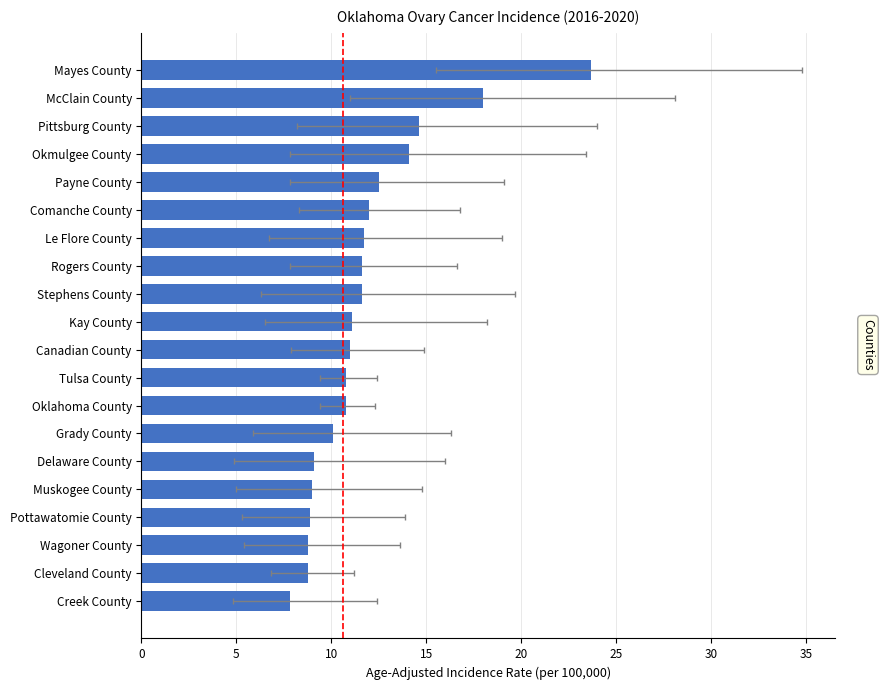

The chart shows a value of 8.8 at Cleveland County. True or false?

True